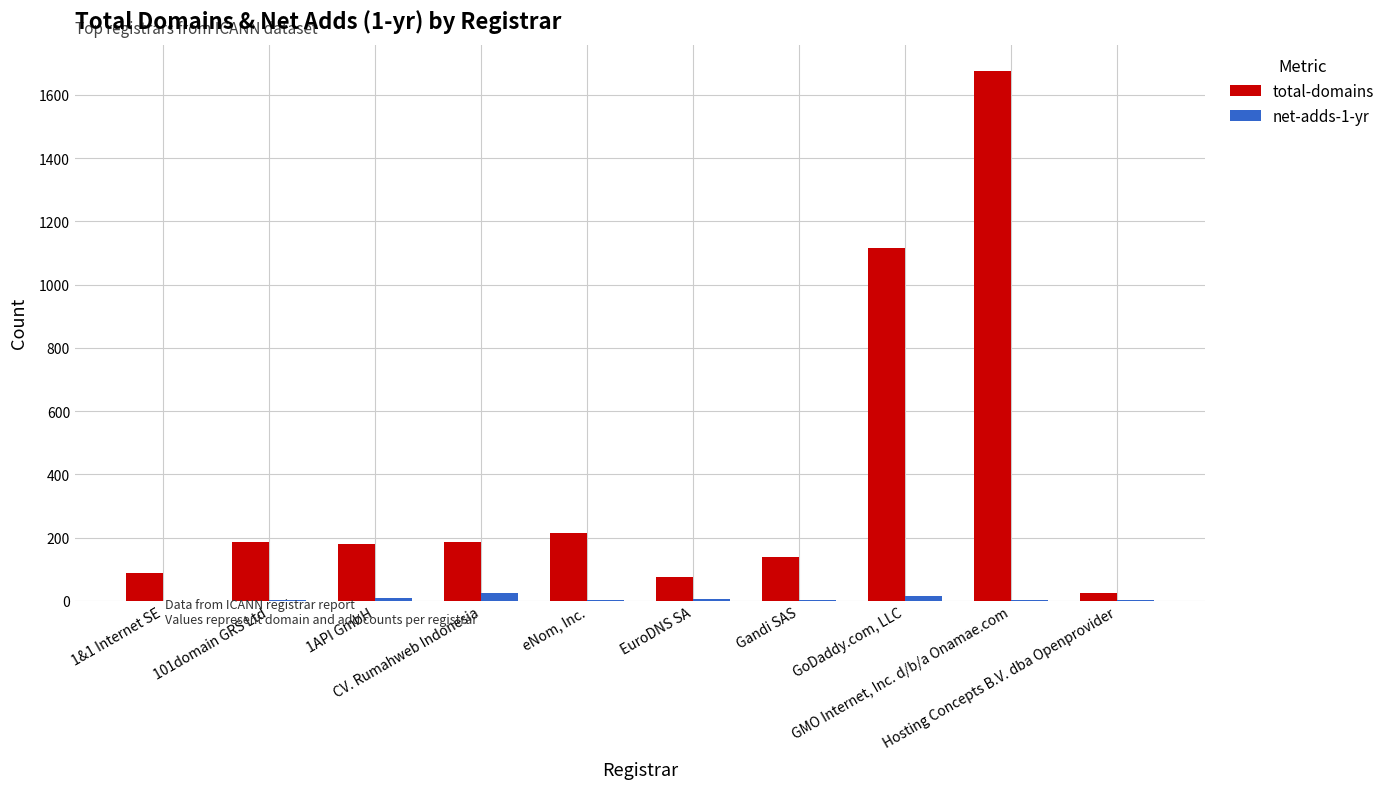

True or false: net-adds-1-yr has a value of 0 at 1&1 Internet SE.

True